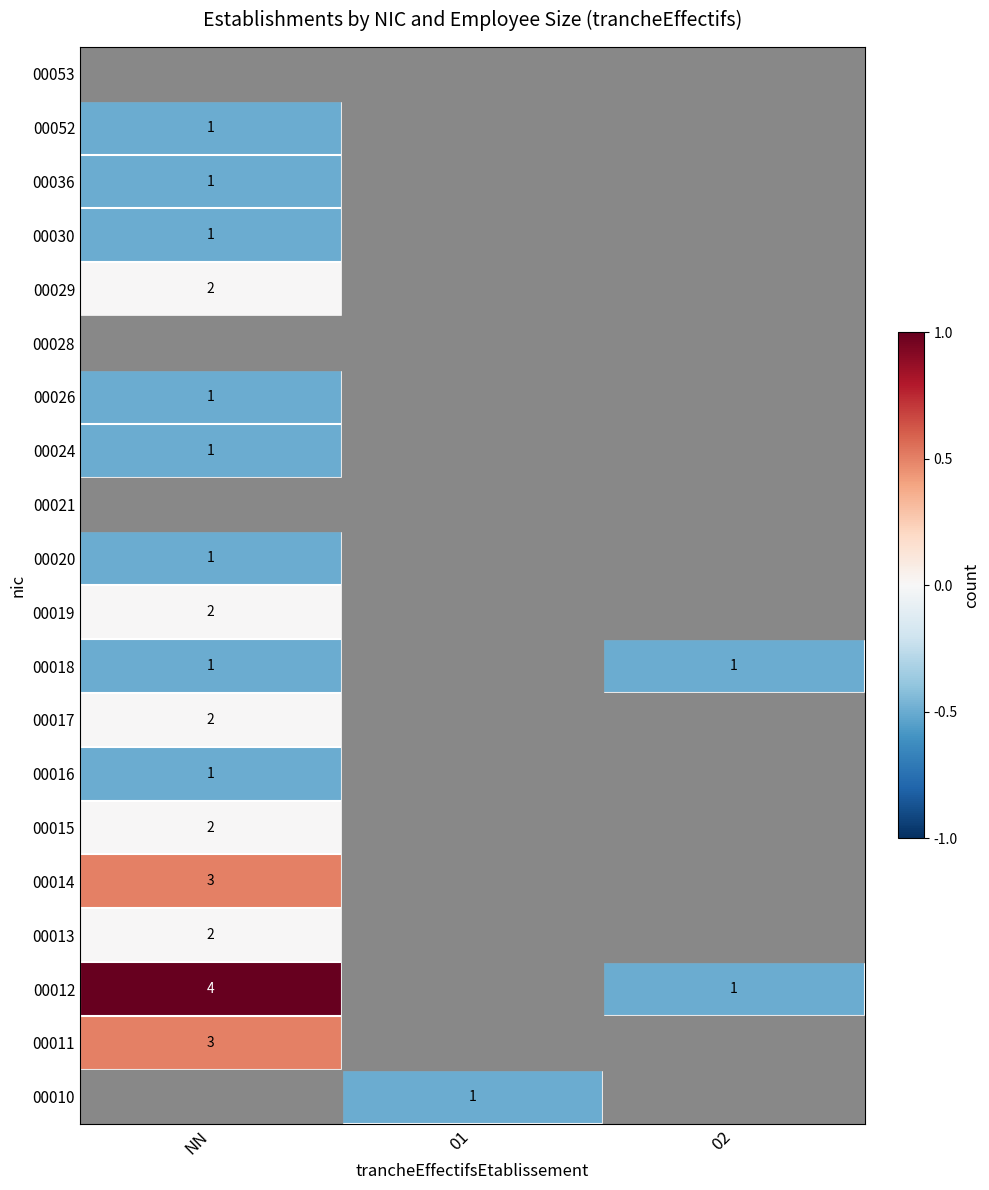

Is it true that 00018 equals 1 at 02?

True